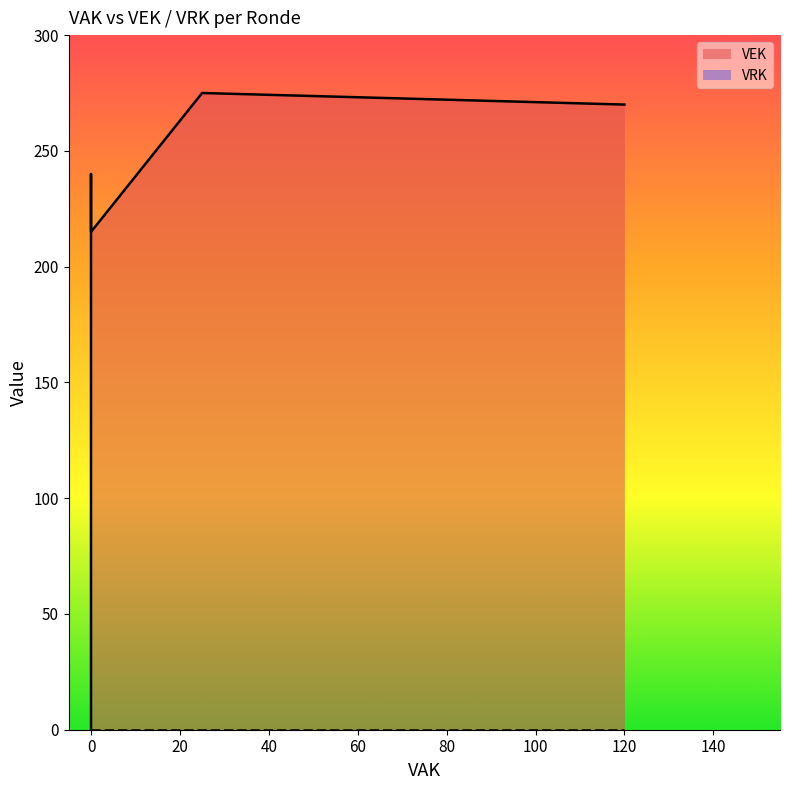

How many values in the VEK series are below 240?

8